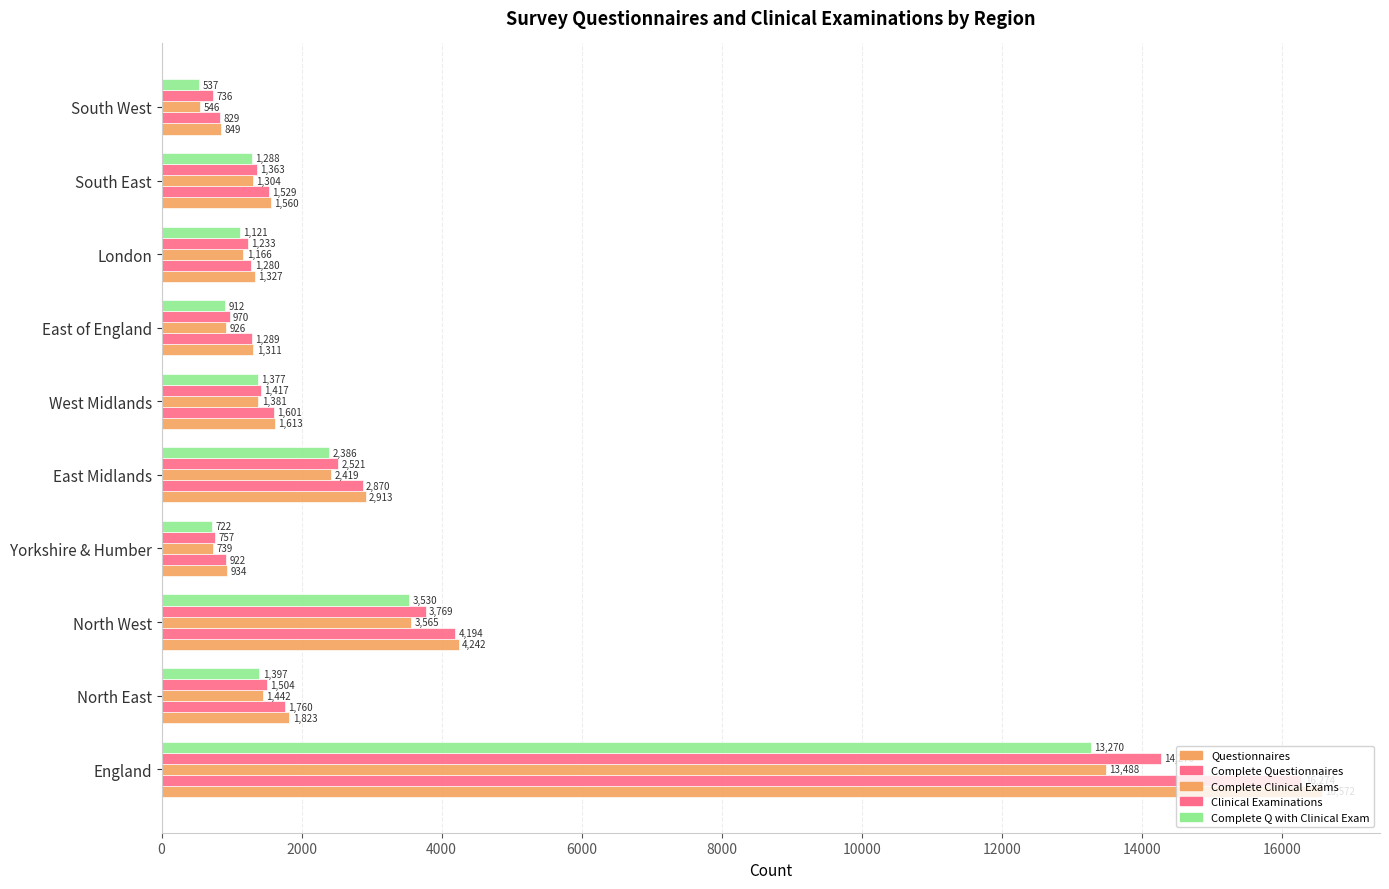

Count the number of categories in the chart.

10